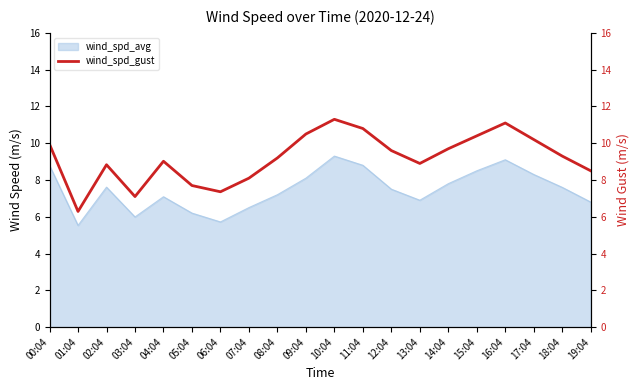

What position from the right is 15:04?

5